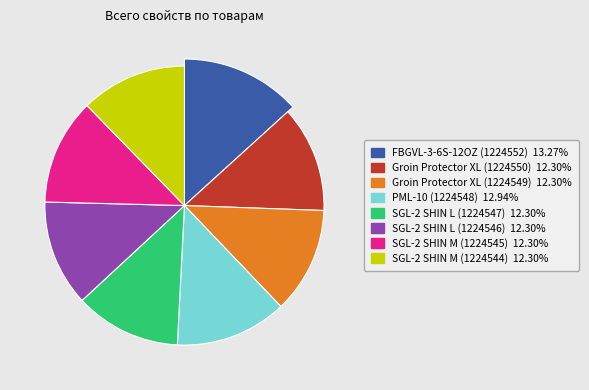

To the nearest percent, what is the average slice percentage?

12%